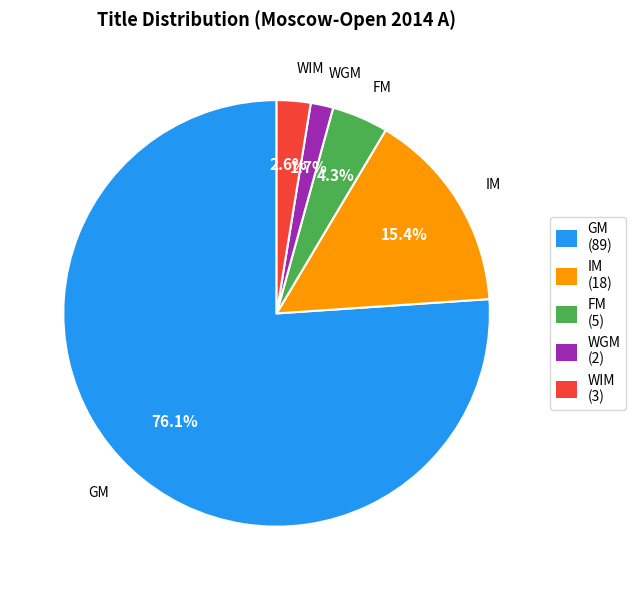

To the nearest percent, what is the combined percentage of WIM and FM?

7%